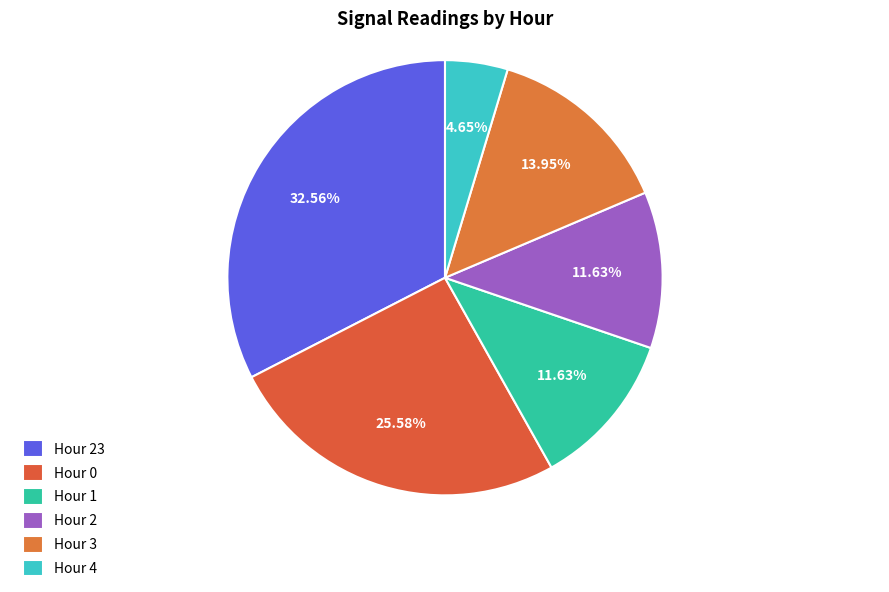

Is it true that Hour 2 is 2% of the pie?

False